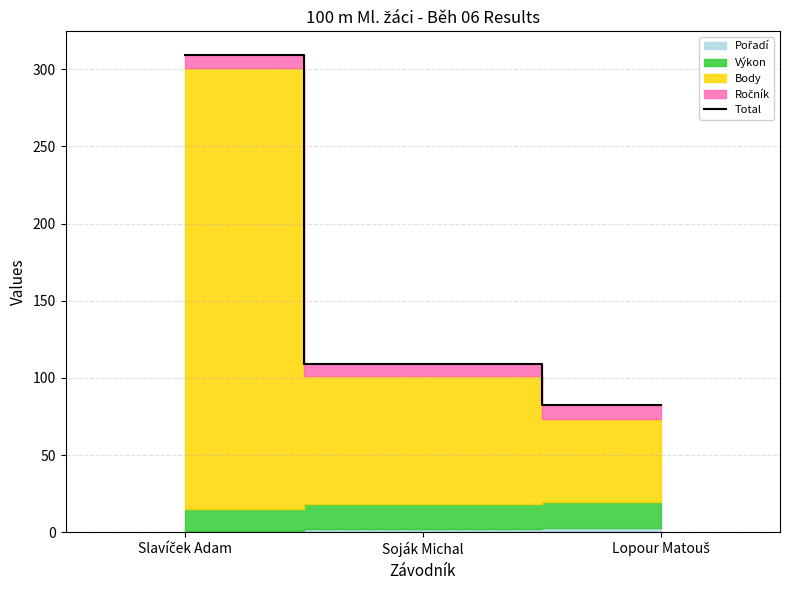

Reading left to right, what are all the values shown in this chart?

Slavíček Adam=309.2	Soják Michal=109.1	Lopour Matouš=82.5